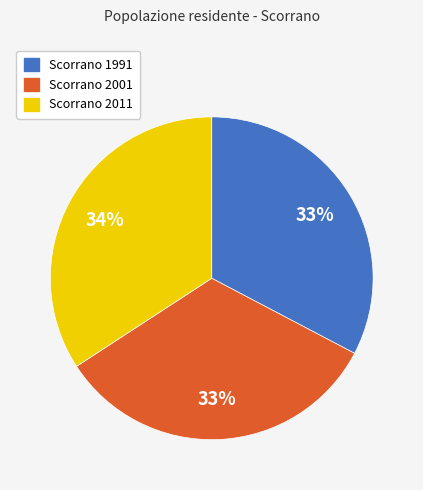

Which slice is the largest?

Scorrano 2011